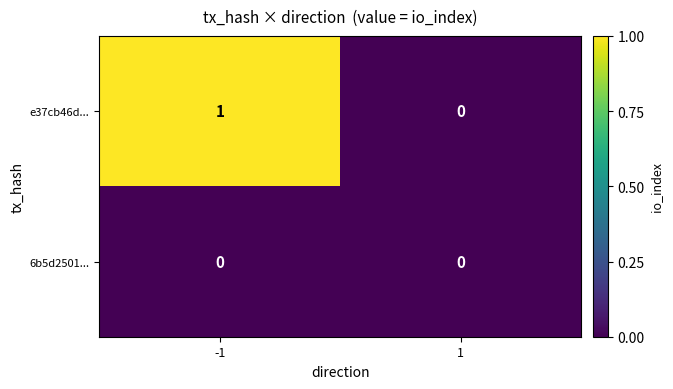

The e37cb46d... series shows 1 at -1. True or false?

True